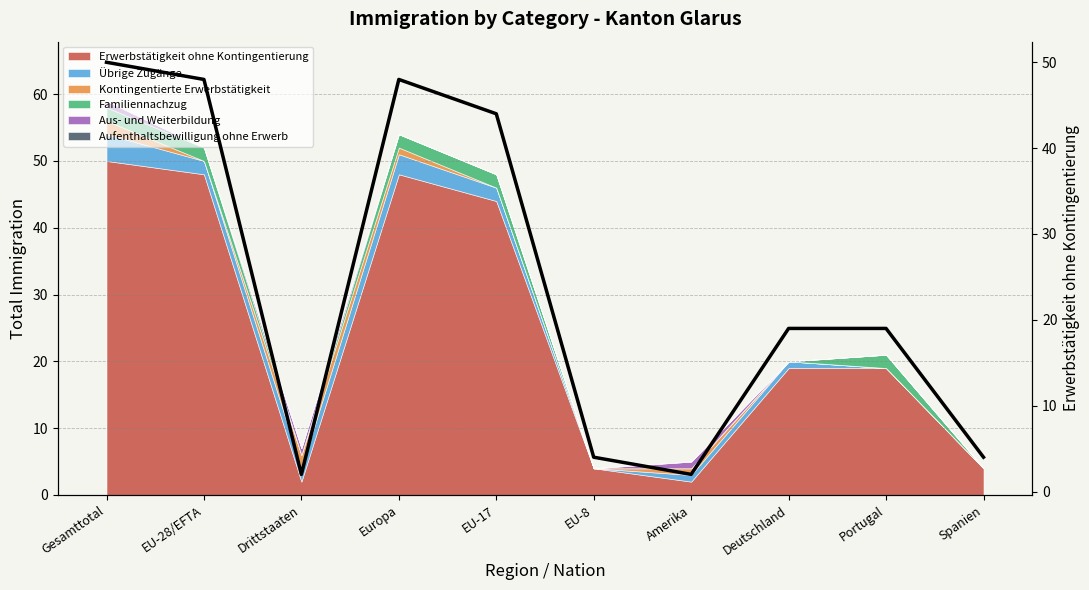

The value at Spanien is 4. True or false?

True